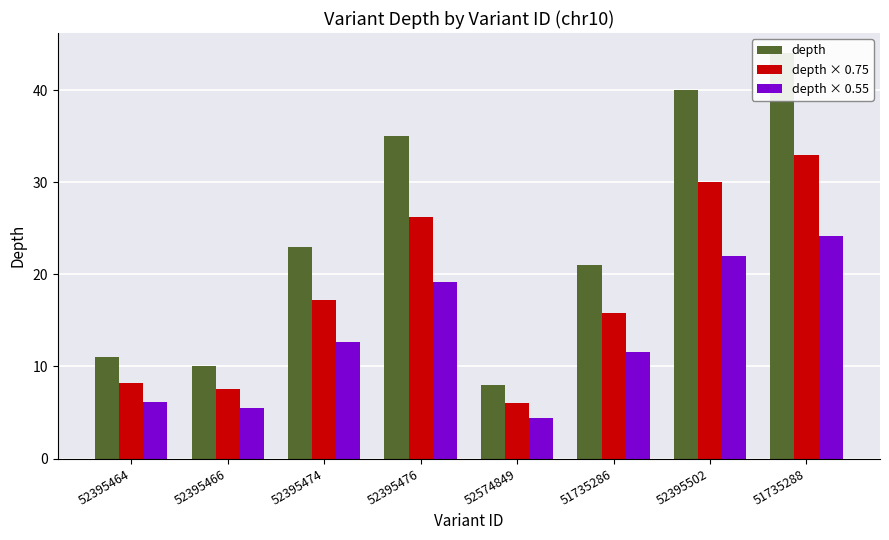

Which series changed the most between 52395476 and 51735286?

depth